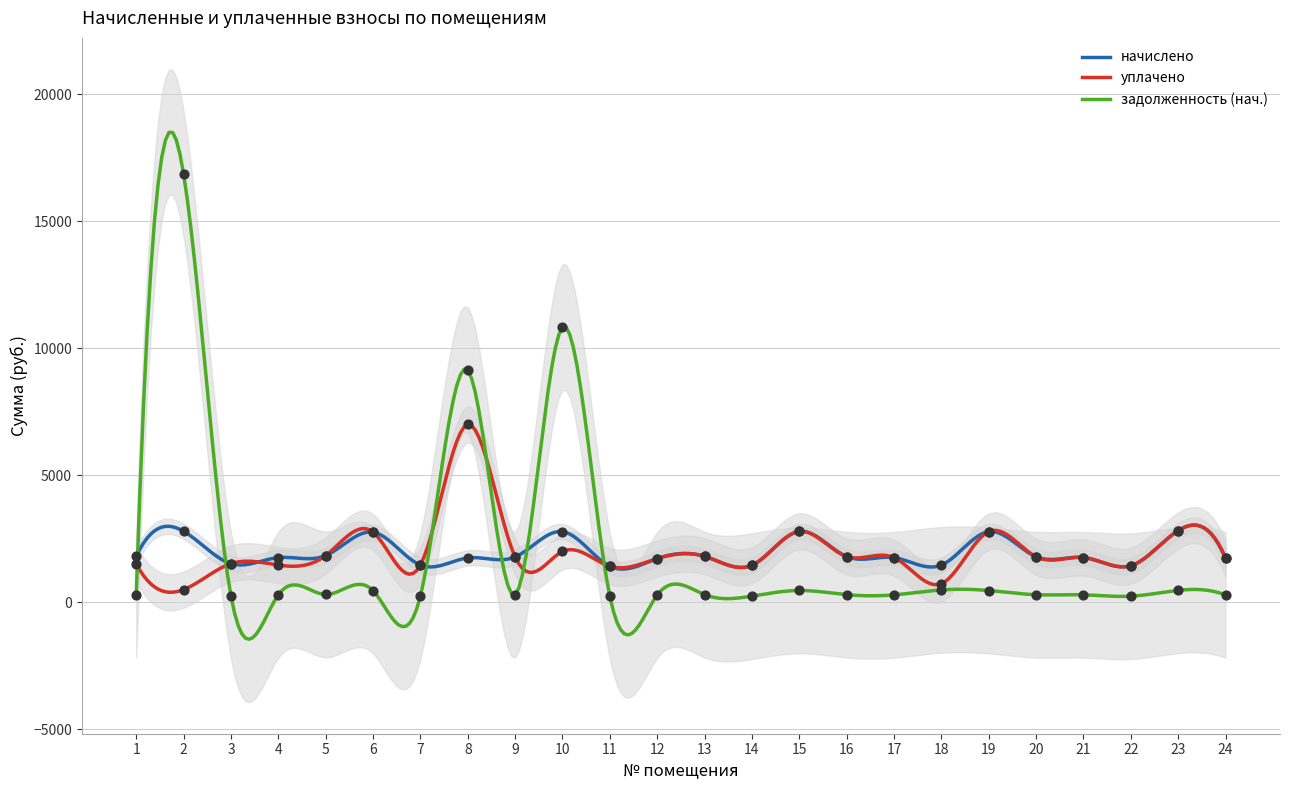

Which series contains the highest Y value?

задолженность (нач.)